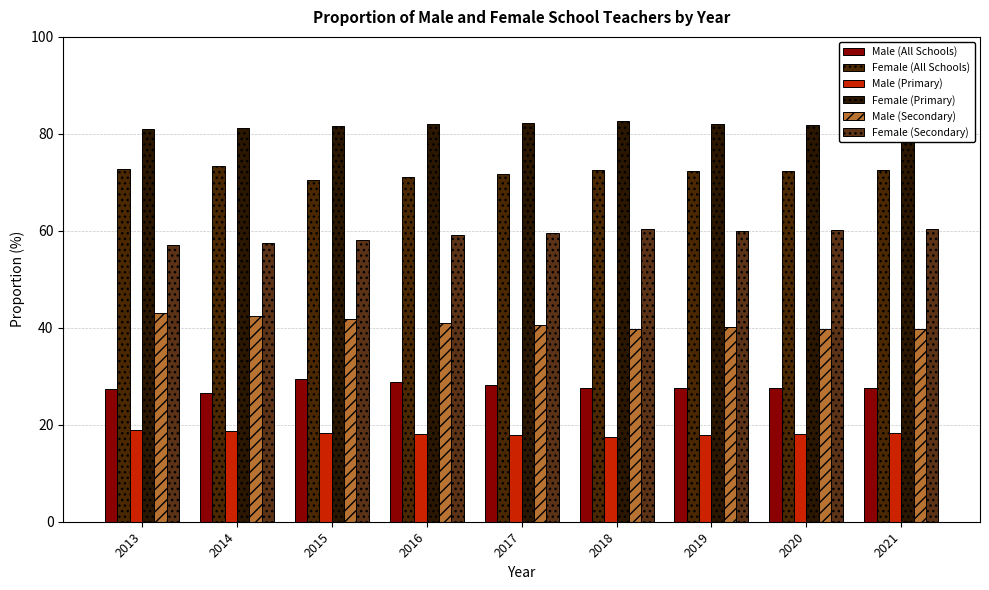

The value of Male (Primary) at 2020 is 18.1. True or false?

True